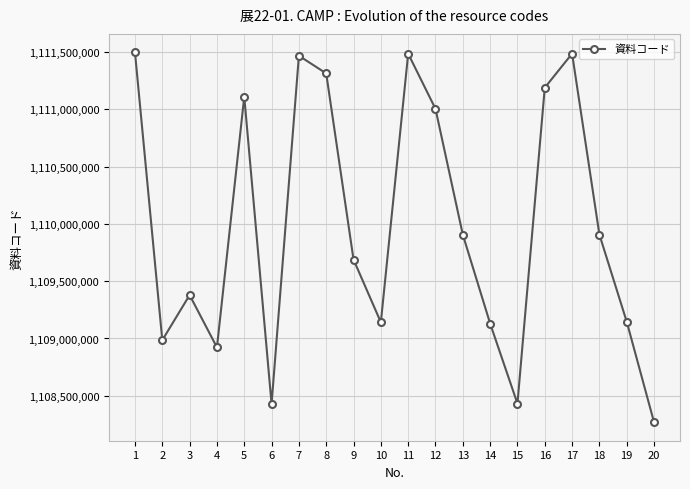

The chart shows a value of 1959350335 at 5. True or false?

False